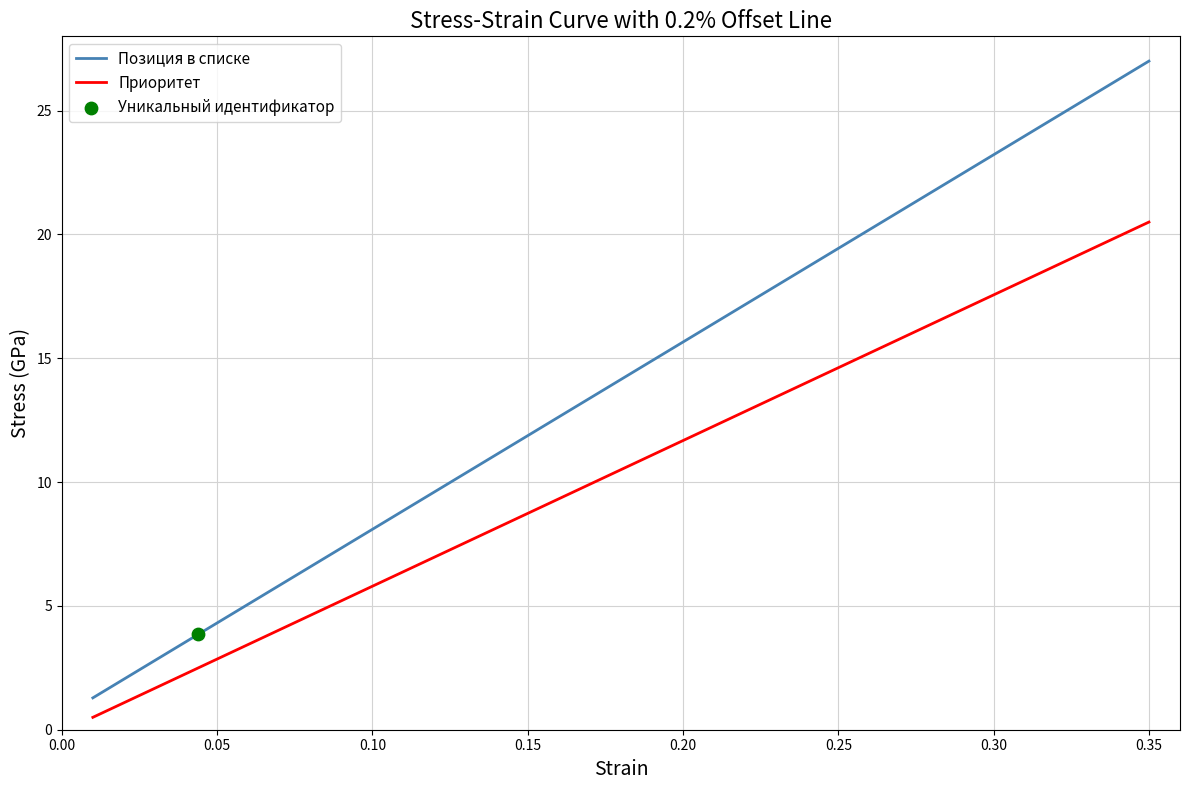

Which series has the widest spread of values?

Позиция в списке